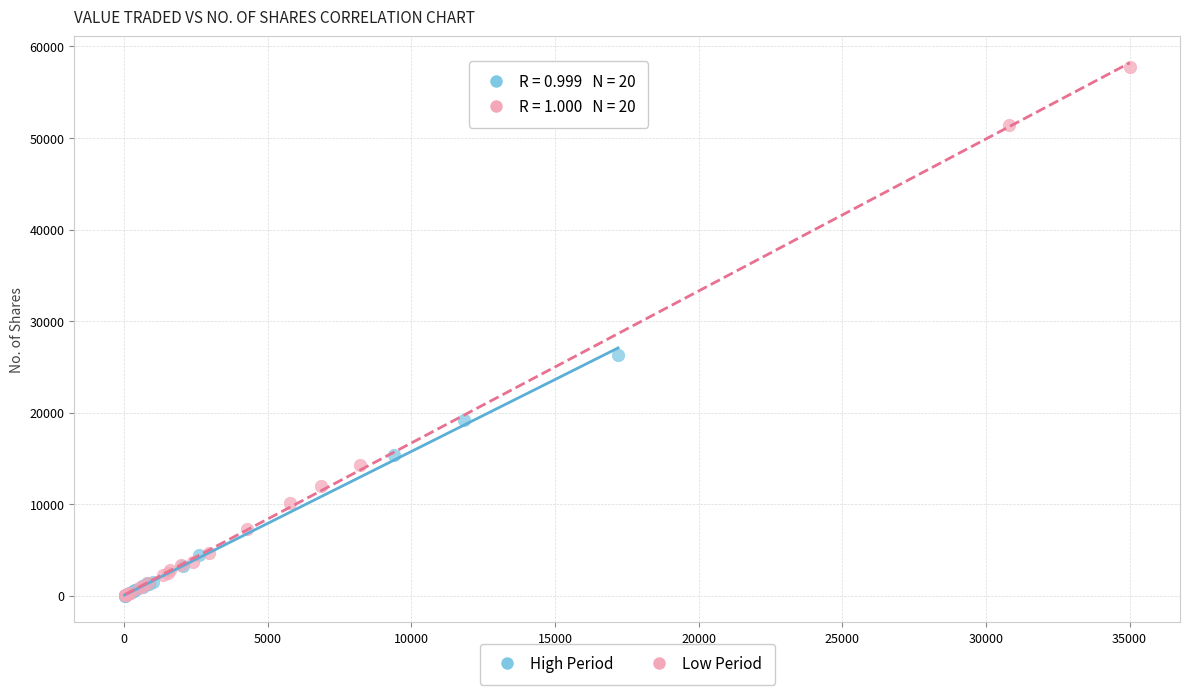

Which series has the widest spread of Y values?

Low Period